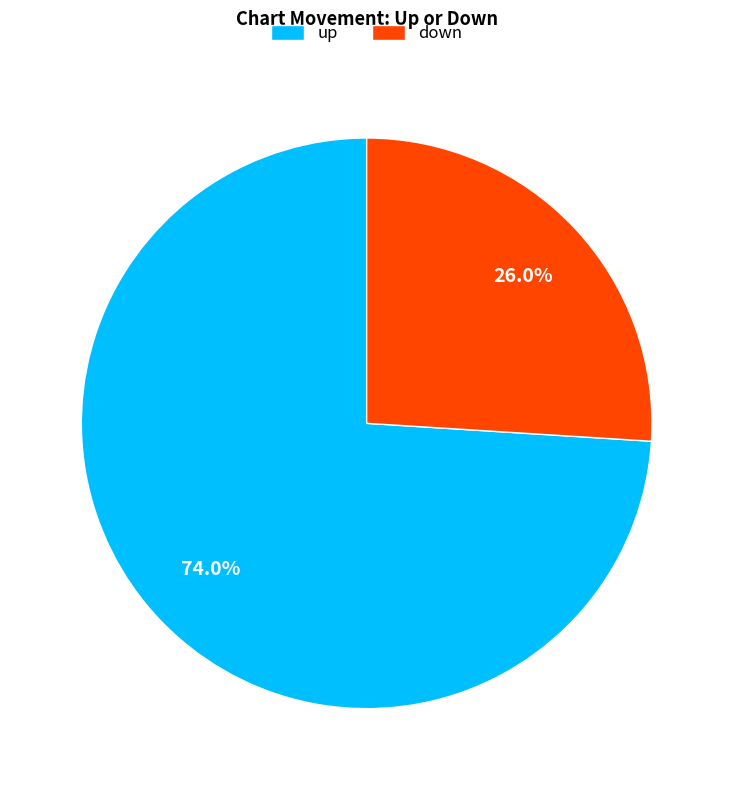

True or false: down accounts for 13% of the total.

False